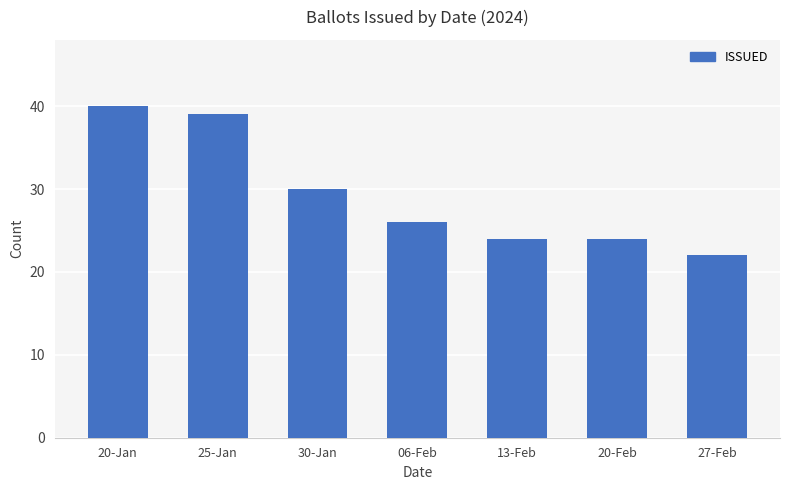

What is the ratio of the value at 13-Feb to the value at 06-Feb?

0.9